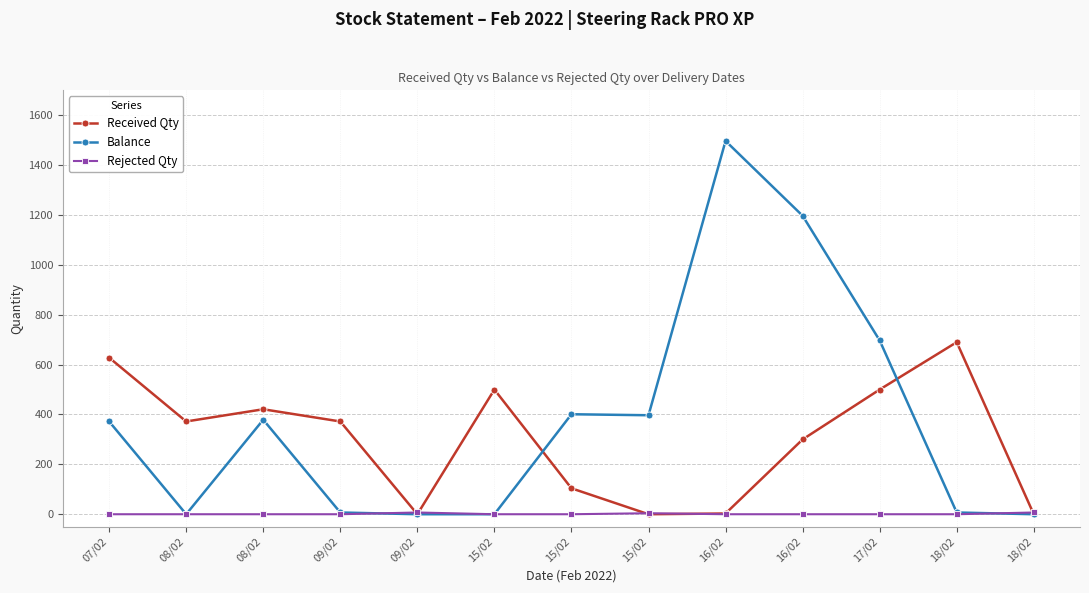

Is it true that Received Qty equals 393 at 18/02?

False